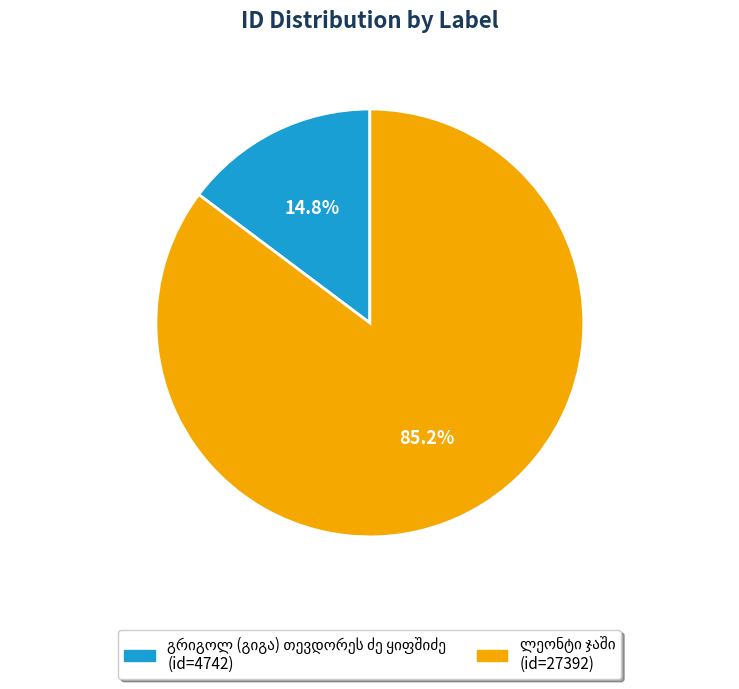

Is there any slice that represents more than half of the pie?

Yes